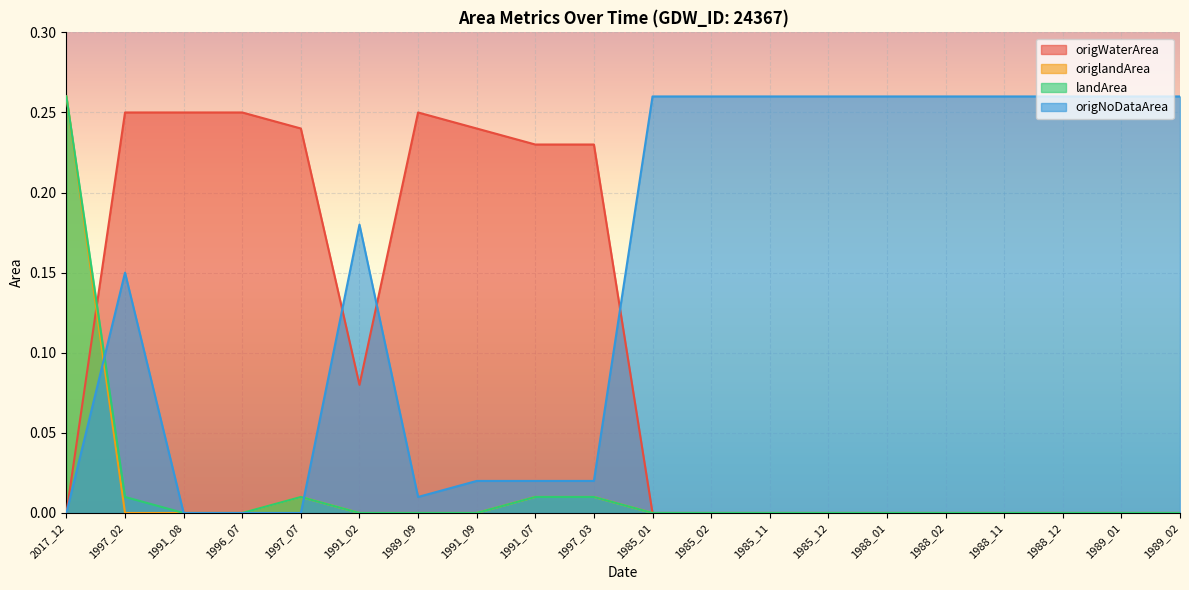

Is the value of origNoDataArea at 1988_01 greater than the value of origlandArea at 1985_12?

Yes